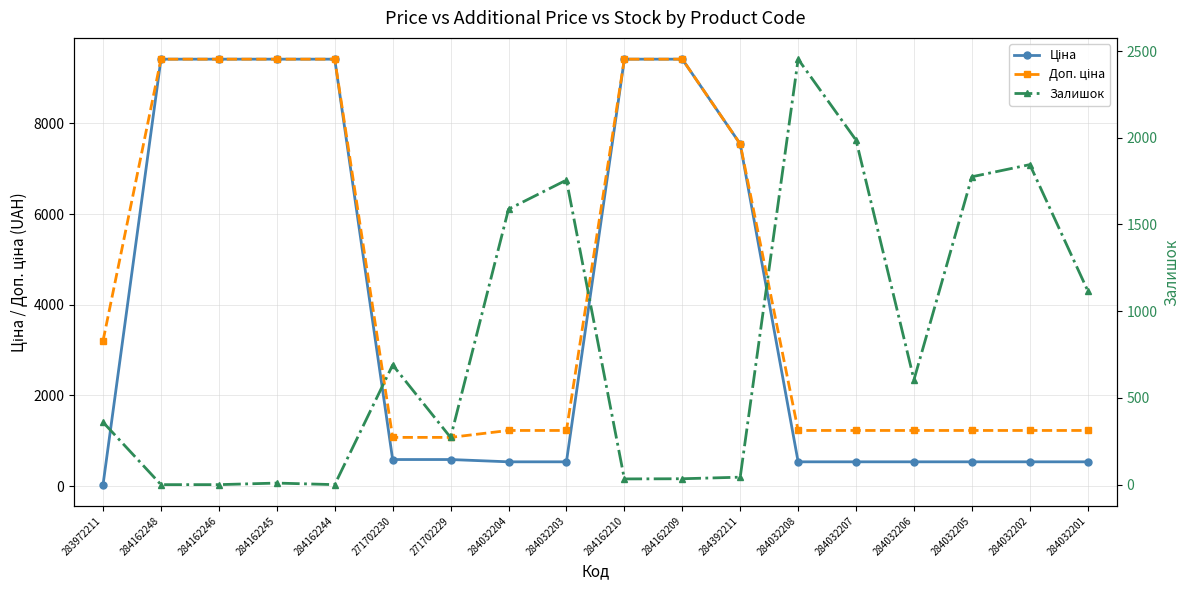

What is the difference between the second highest and minimum values in the Залишок series?

1986.0